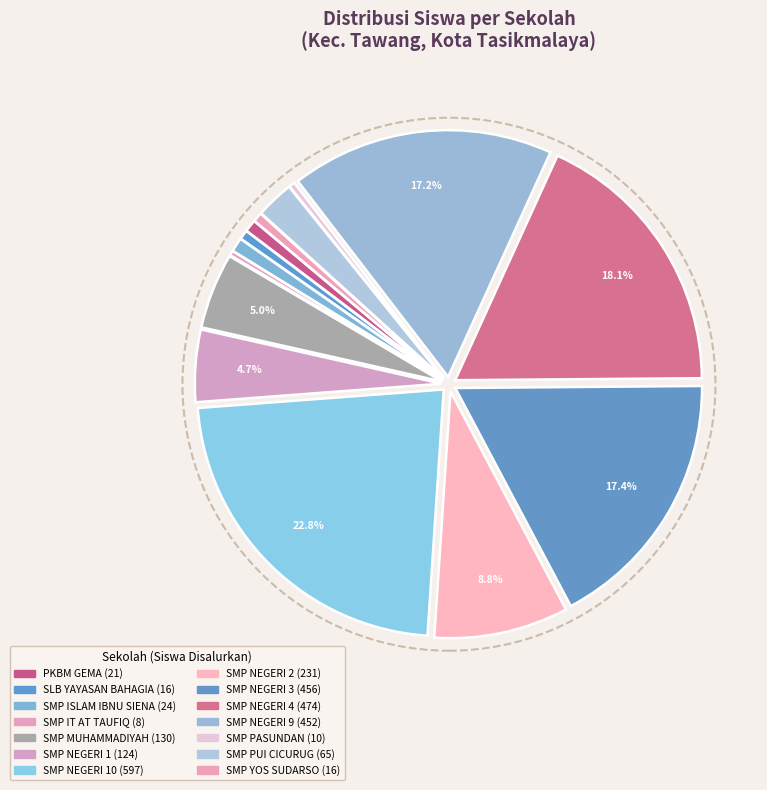

How many segments does this pie chart have?

14